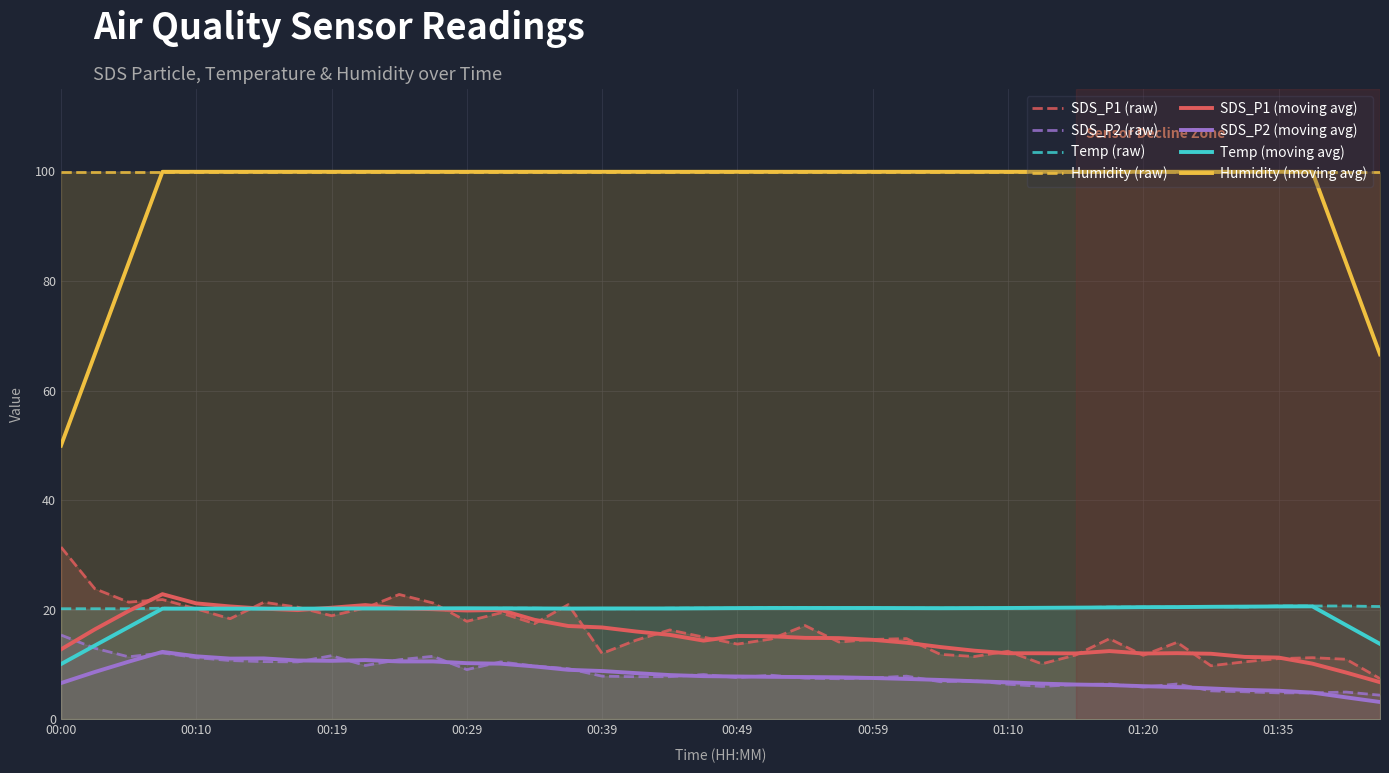

The value of Temp at 00:14 is 35.6. True or false?

False